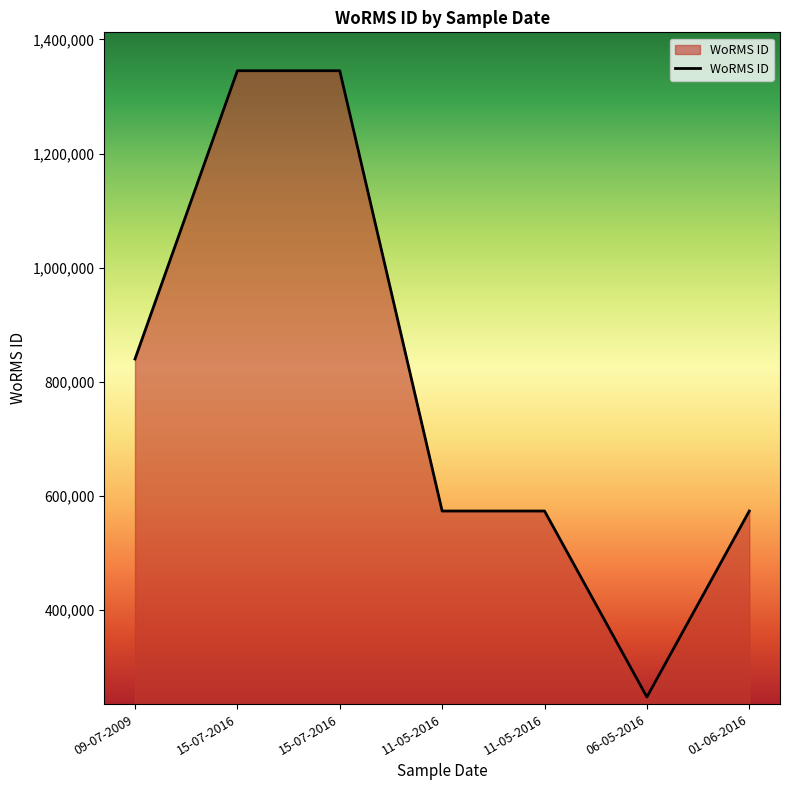

What is the label of the 5th point from the left?

11-05-2016